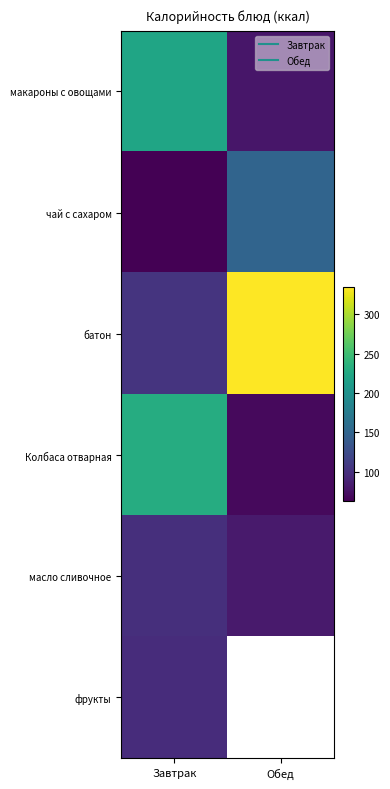

Which series has the largest range (max minus min)?

батон